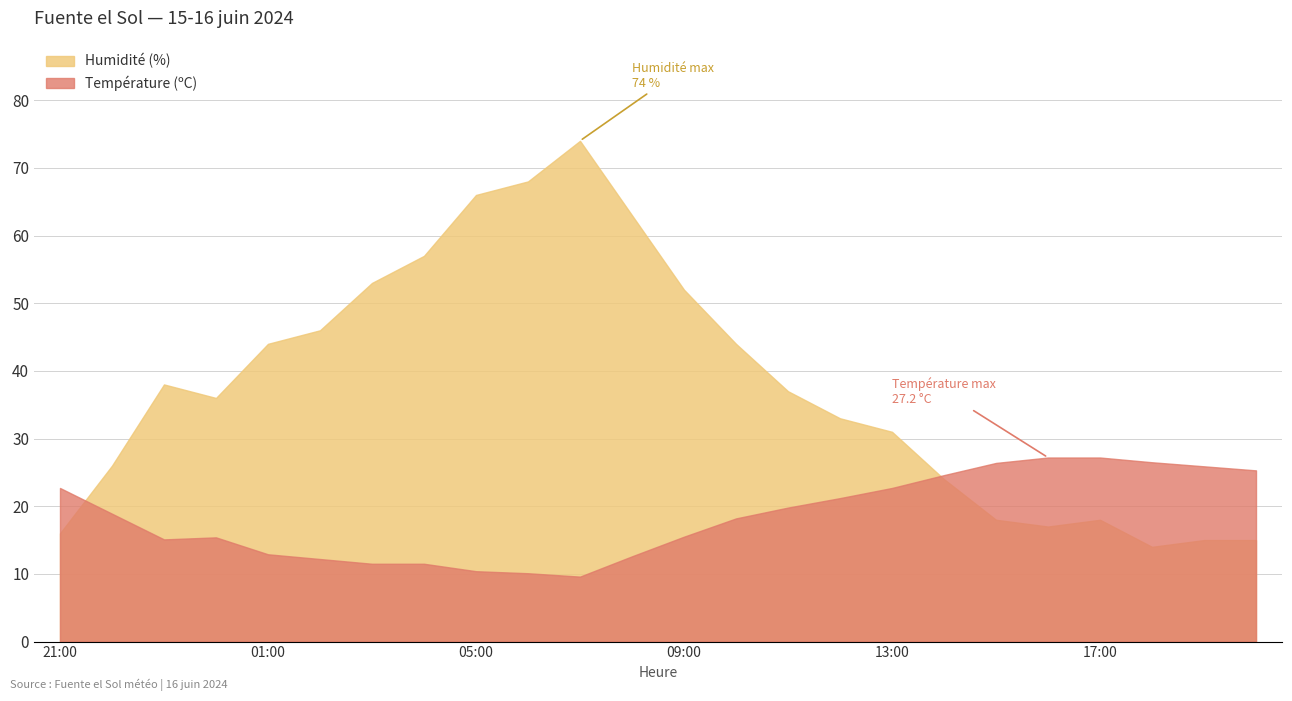

What is the difference between the highest and lowest values at 21:00?

6.7